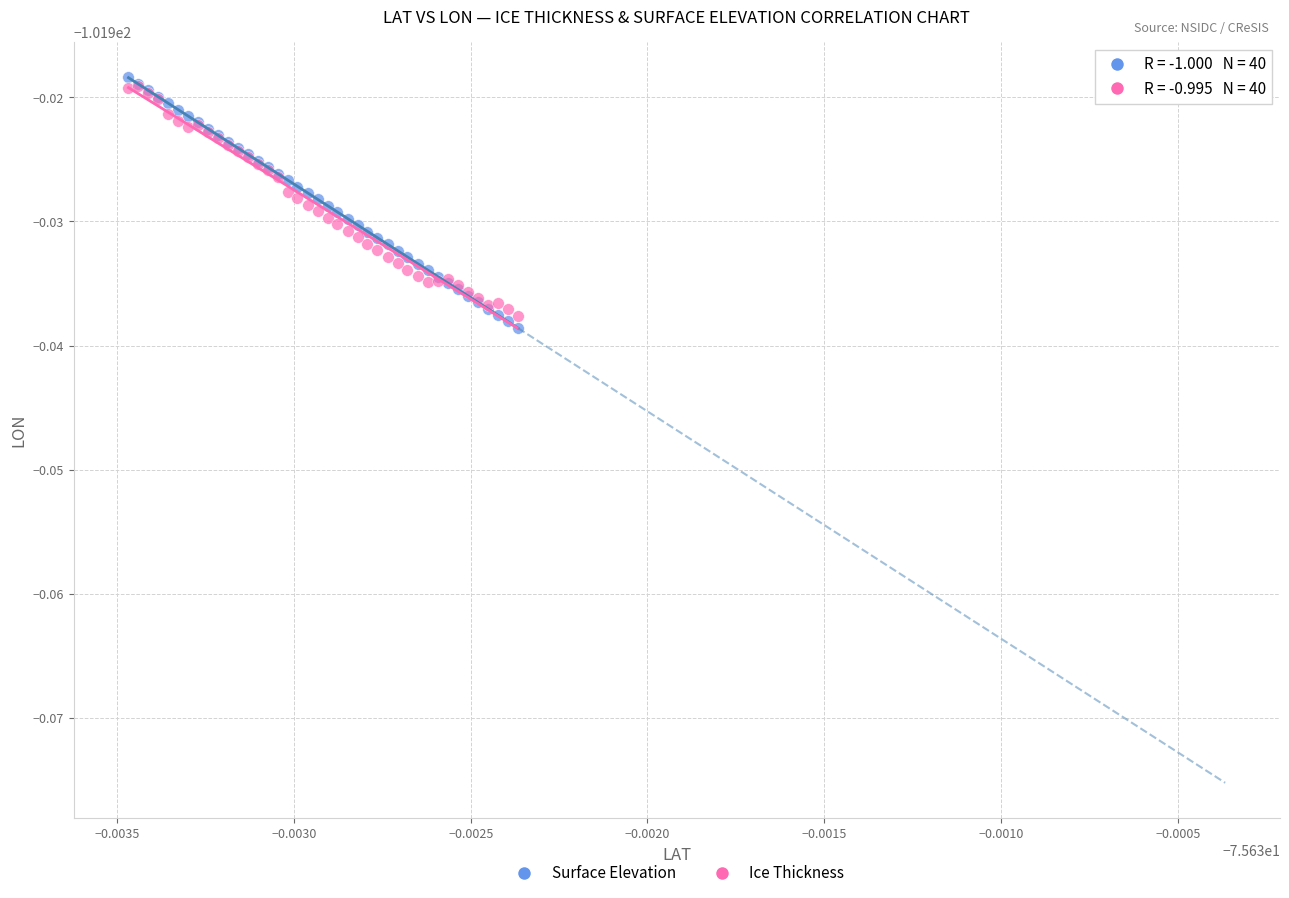

Which series contains the highest Y value?

Surface Elevation